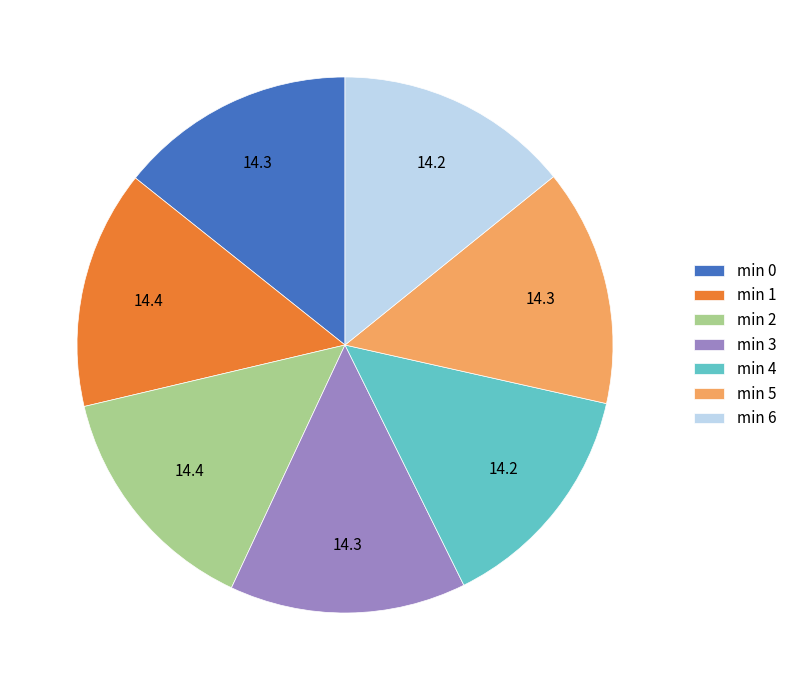

Count the number of slices in the pie.

7